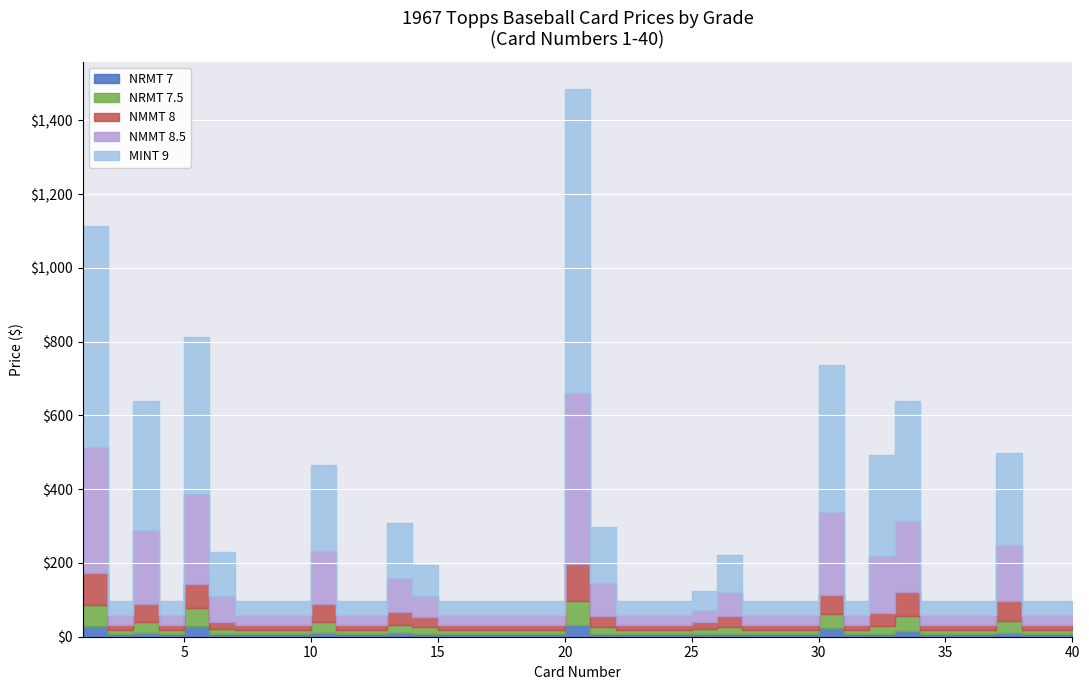

At which category does the chart reach its peak across all series?

20